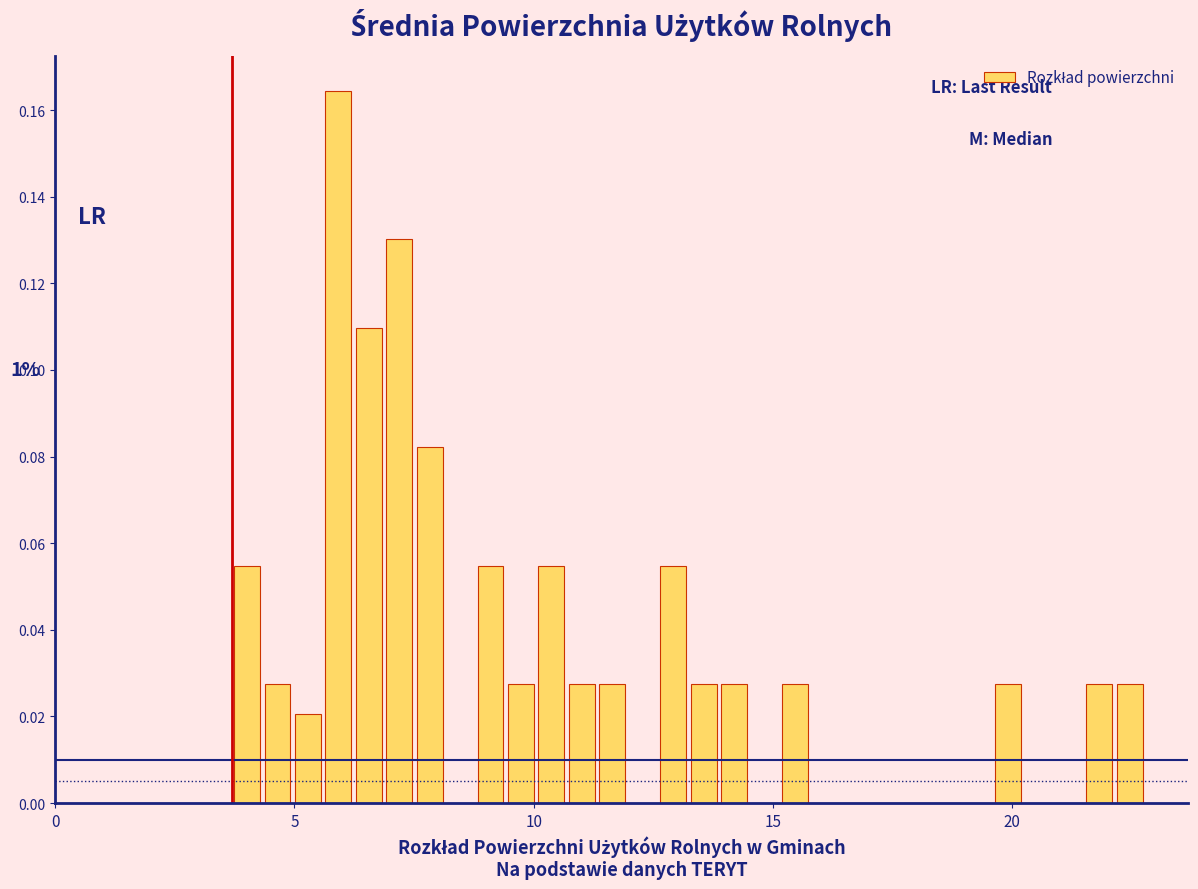

Around what value on the x-axis is the tallest bar? Give the approximate position of its centre, as read against the axis.

6.0